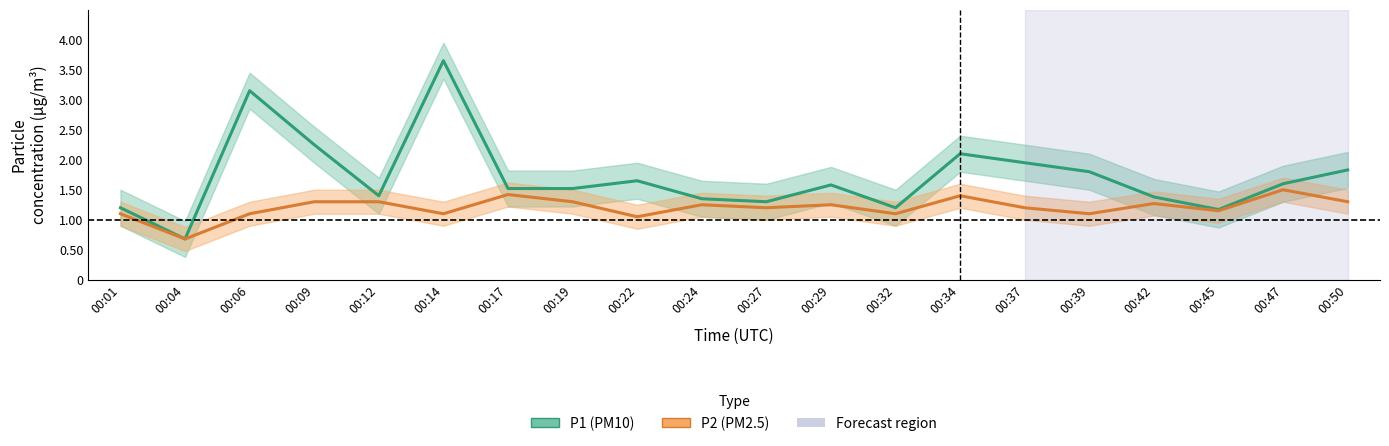

What is the value of the P2 point at the 4th from the left?

1.3